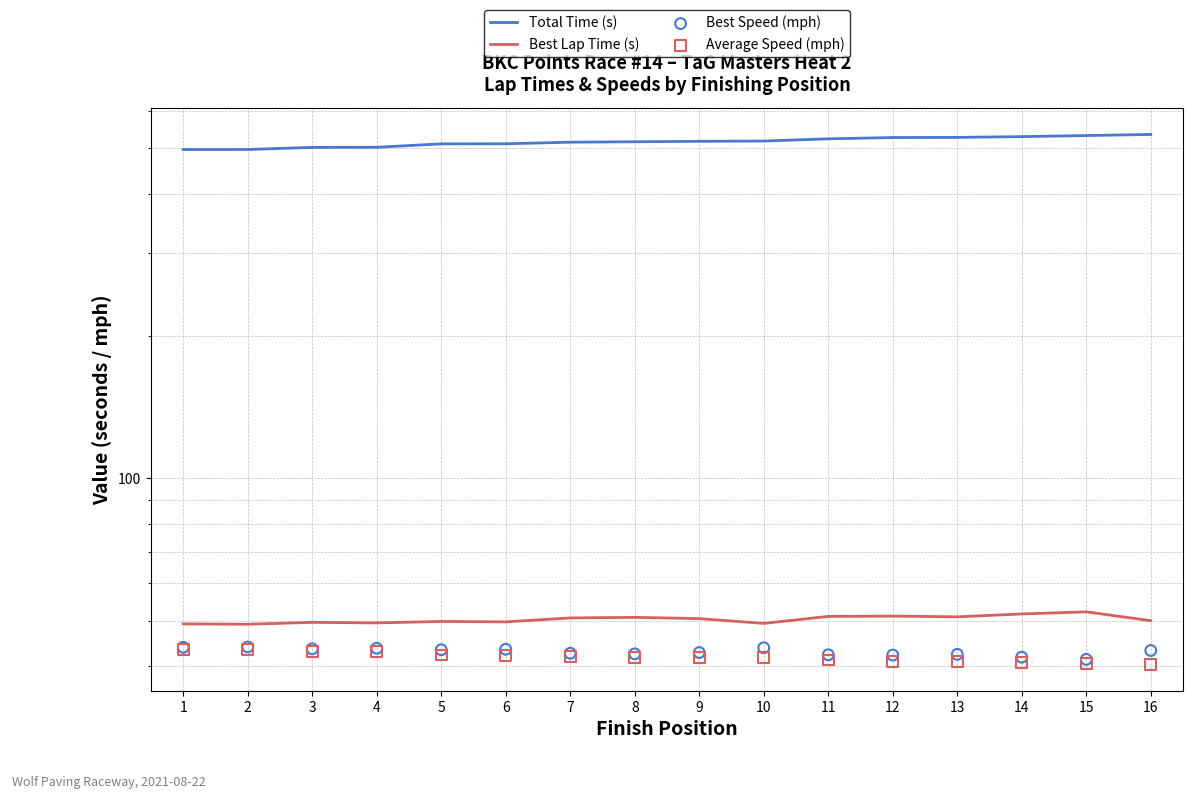

Which series reaches the maximum Y coordinate?

Total Time (s)